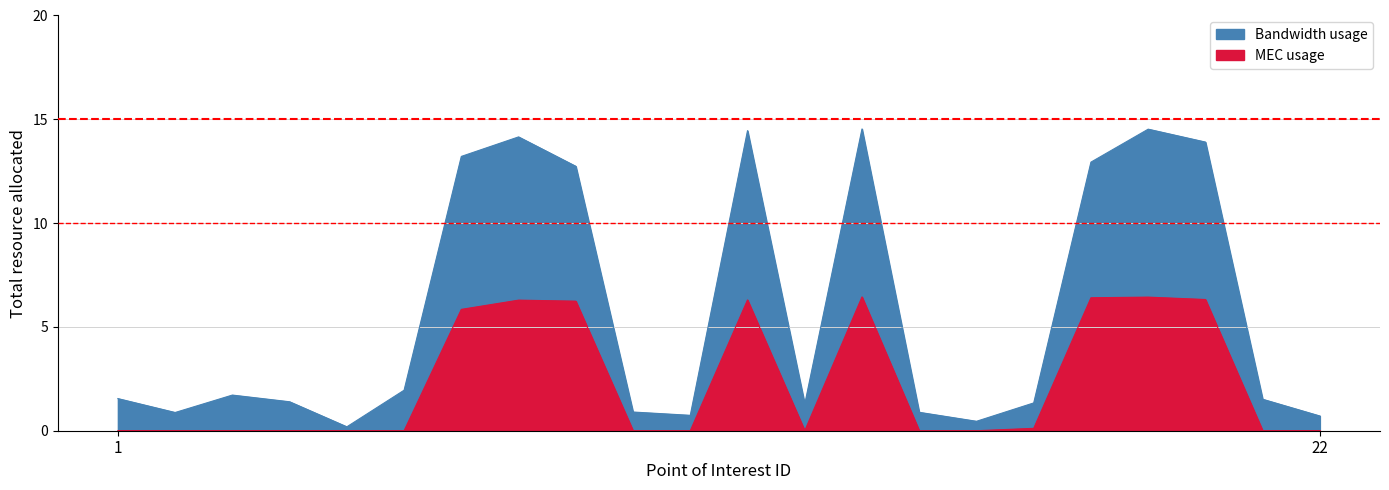

What is the highest value of the MEC usage series?

6.4